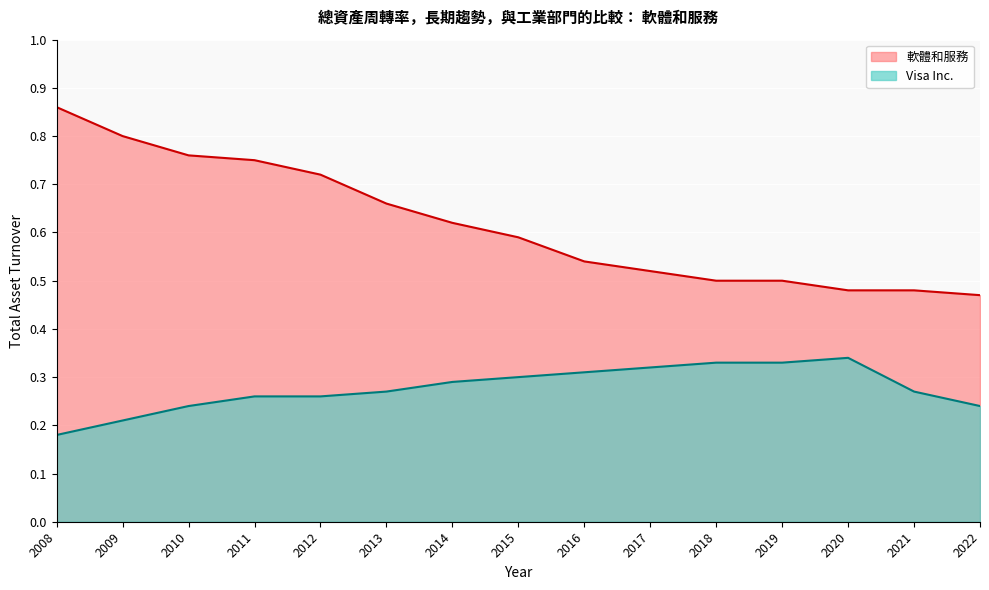

Rank the series by their average value, from lowest to highest.

Visa Inc., 軟體和服務